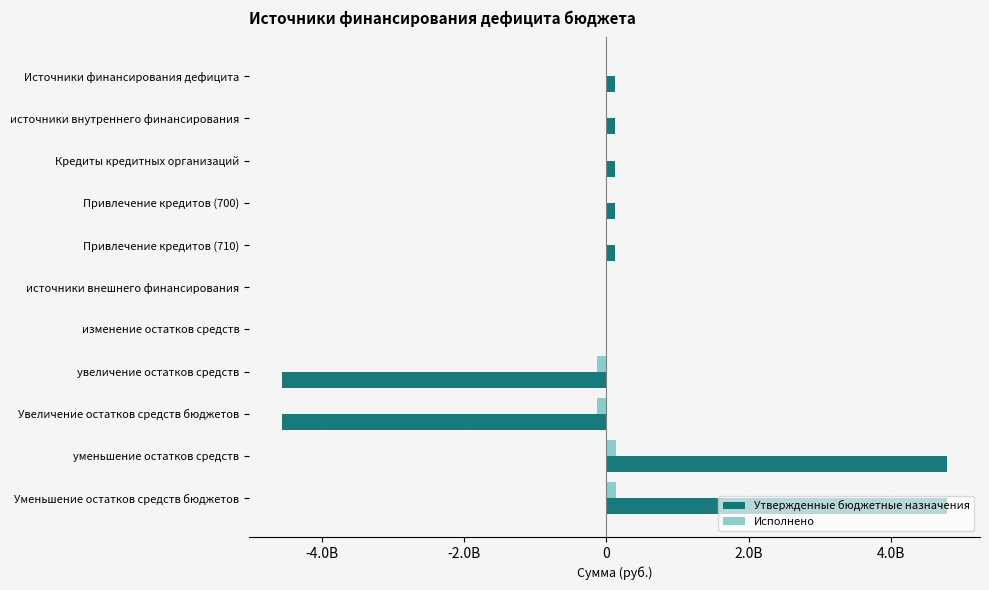

What are all the series names shown in the legend?

Утвержденные бюджетные назначения, Исполнено